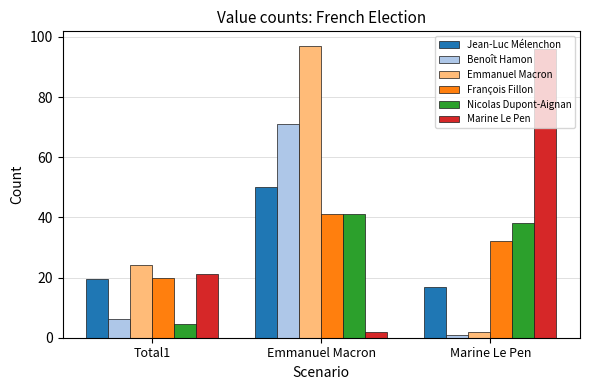

At which category does the chart reach its peak across all series?

Emmanuel Macron